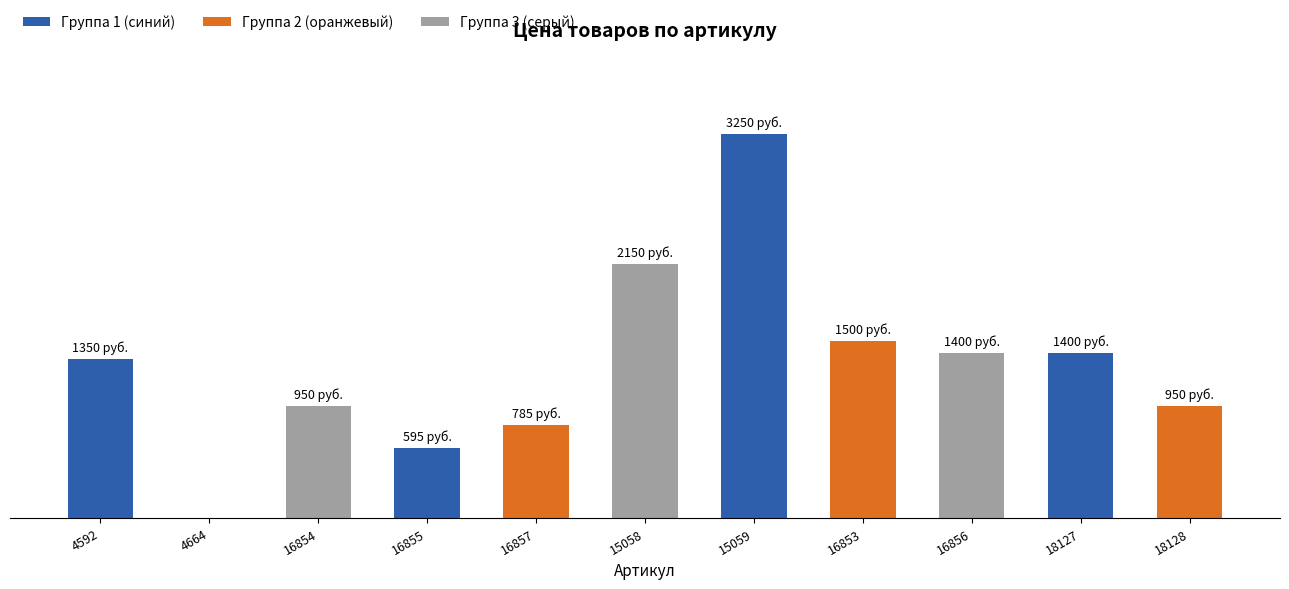

Are the bars horizontal?

No